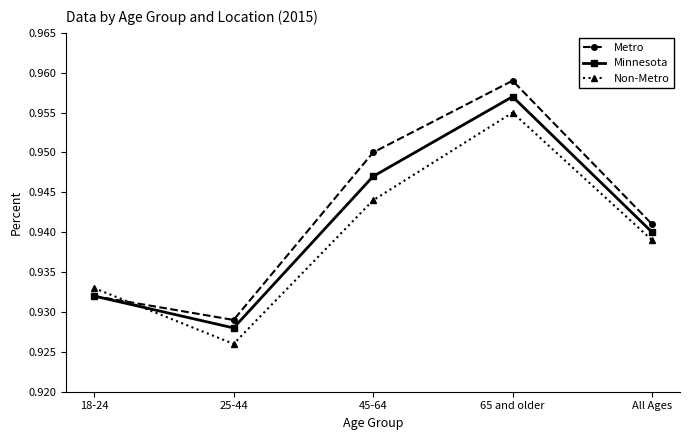

What is the total value across all series at 18-24?

2.8